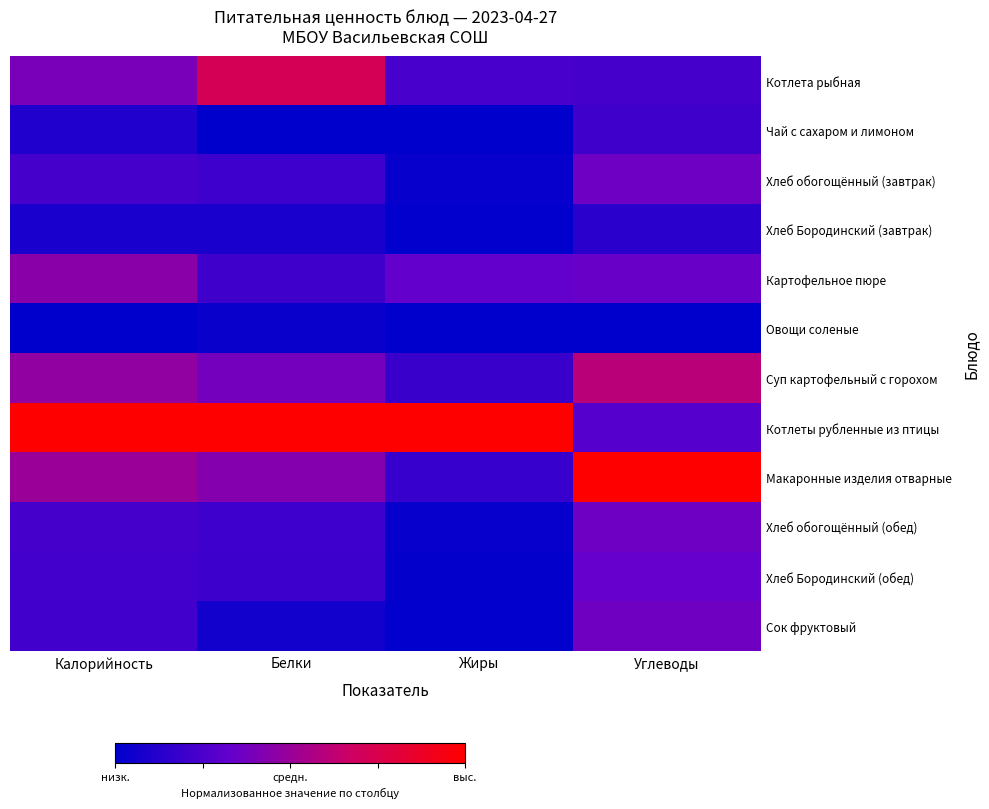

At how many categories does at least one series exceed 0?

4